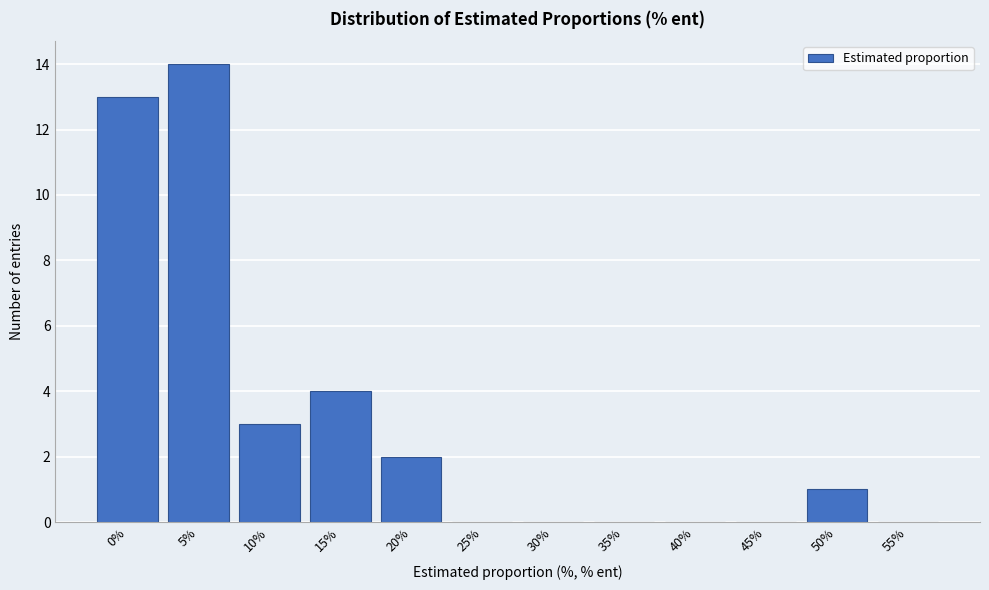

Reading left to right, transcribe all the data shown in this chart.

0%=13	5%=14	10%=3	15%=4	20%=2	25%=0	30%=0	35%=0	40%=0	45%=0	50%=1	55%=0